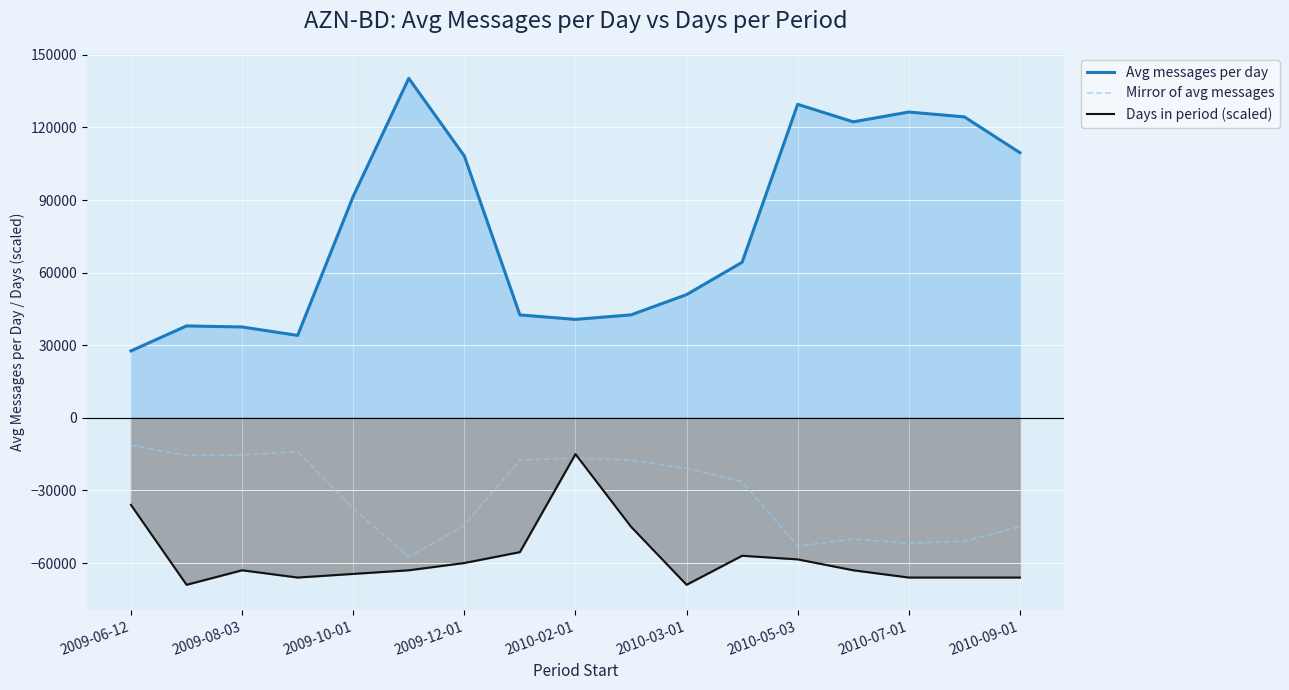

Which category has the highest value in the Mirror of avg messages series?

2009-06-12